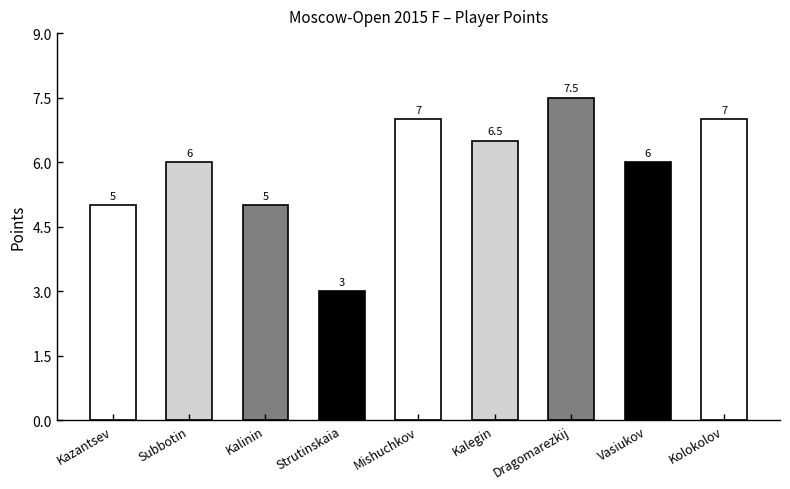

What is the difference between the maximum and second lowest values?

2.5